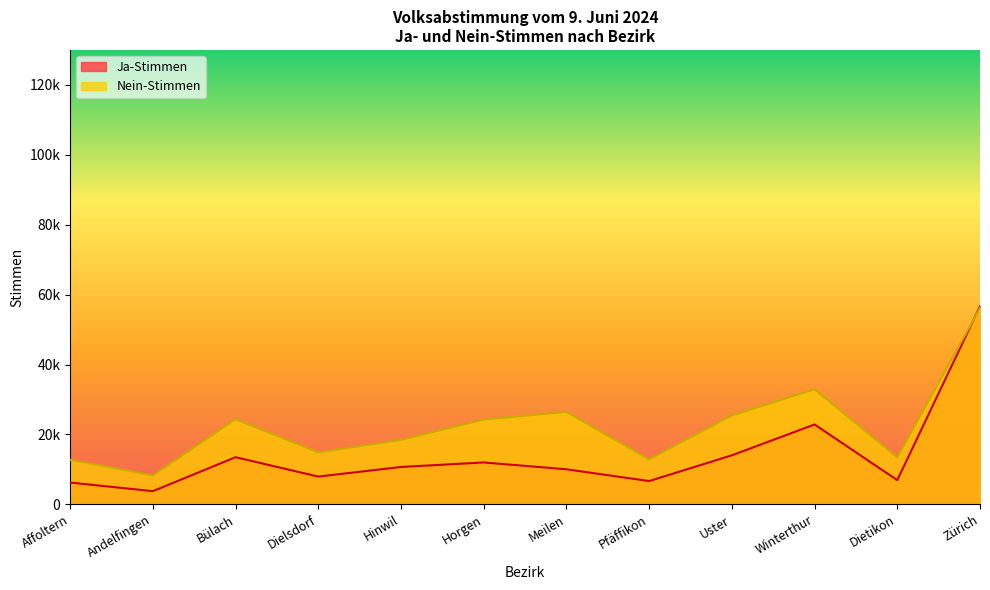

What are all the series names shown in the legend?

Ja-Stimmen, Nein-Stimmen